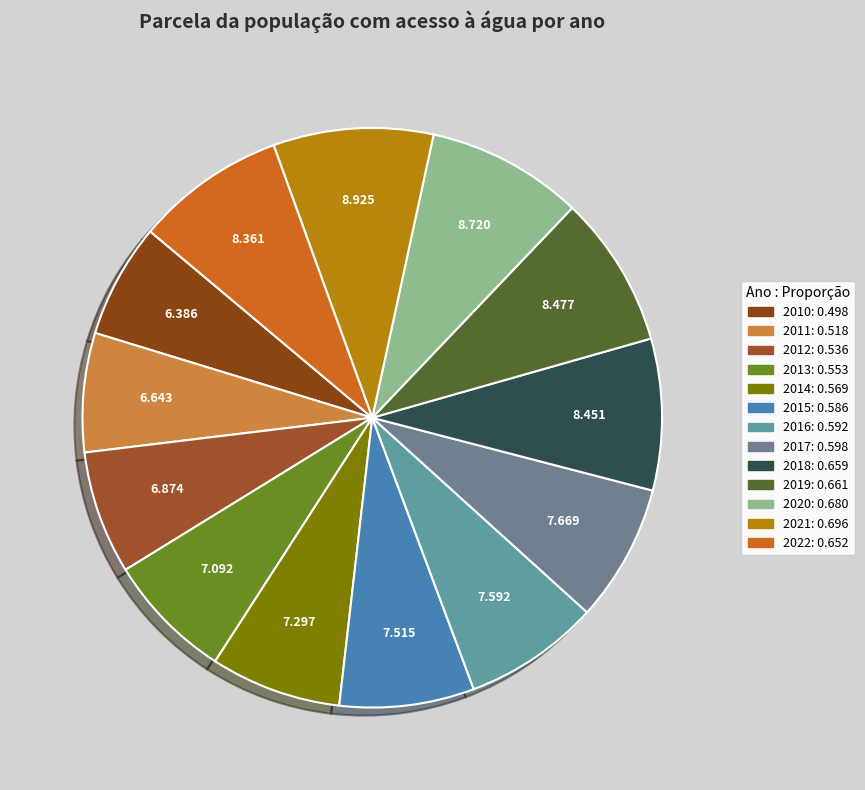

How many segments does this pie chart have?

13